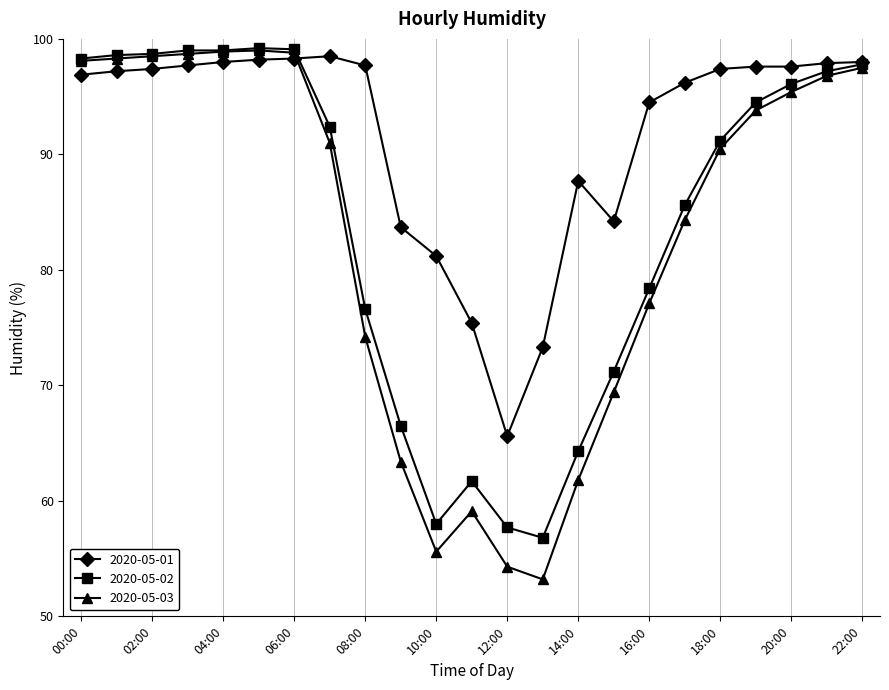

What is the highest value of the 2020-05-01 series?

98.5